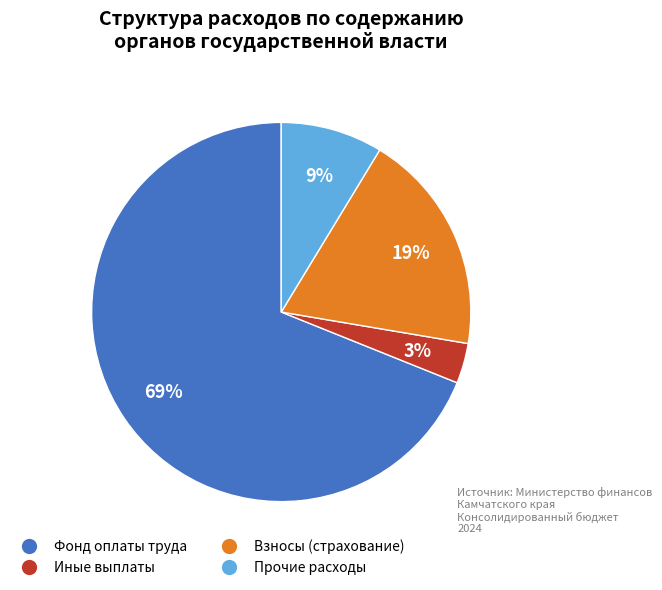

To the nearest percent, what is the average slice percentage?

25%